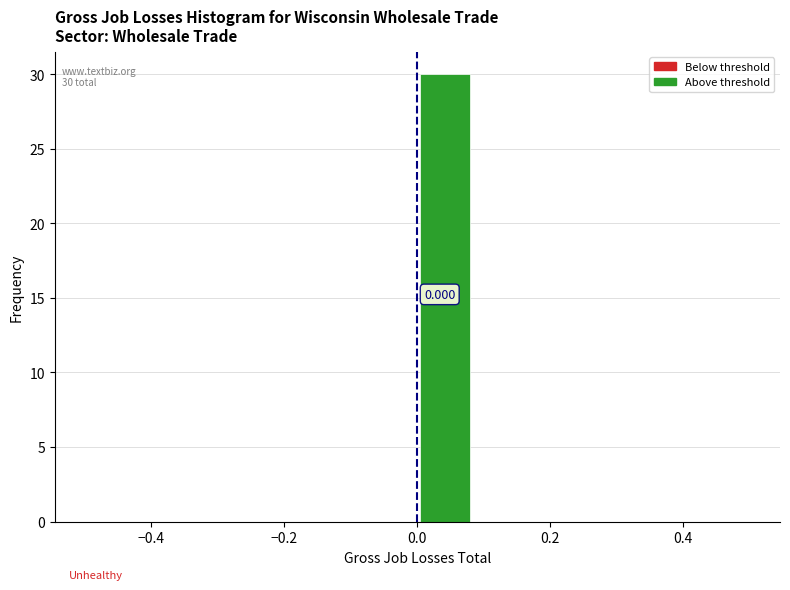

Which range on the x-axis has the tallest bar?

0.00 to 0.08